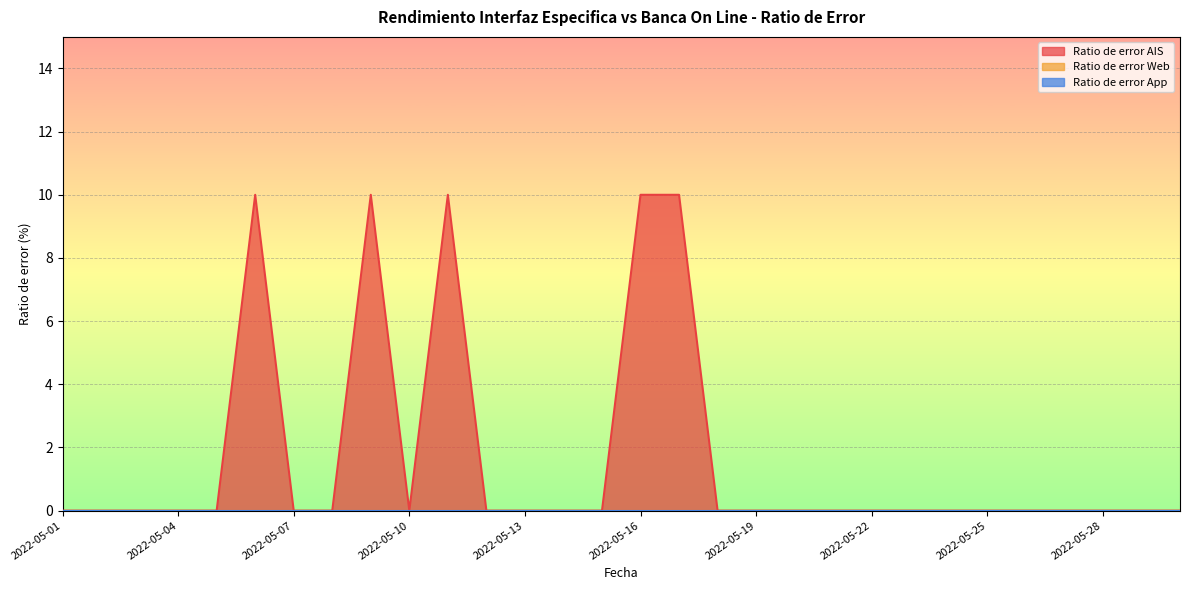

Which has a higher value, 2022-05-15 or 2022-05-28?

2022-05-15